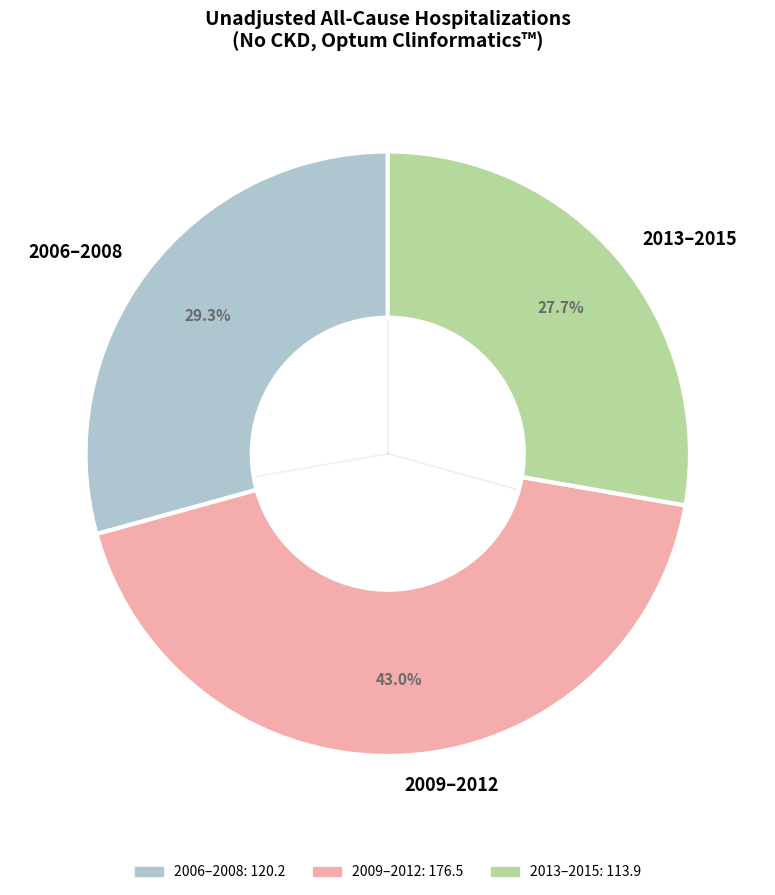

Which slice is the largest?

2009–2012